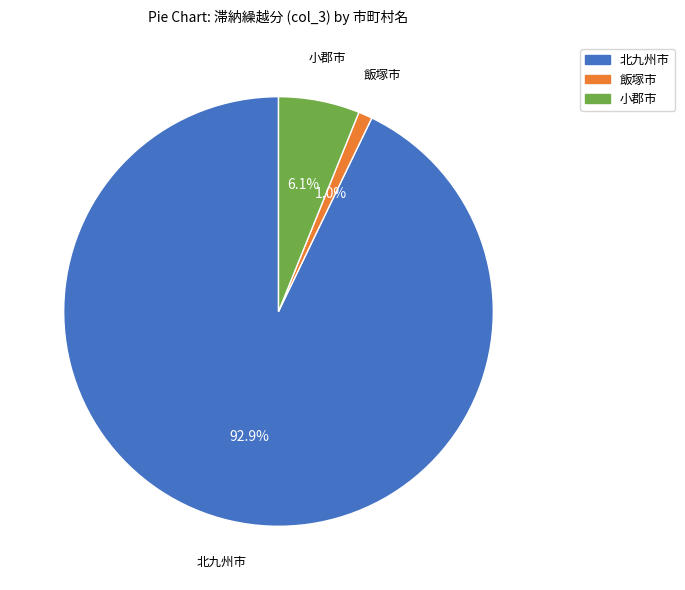

Does 北九州市 represent more than half of the total?

Yes